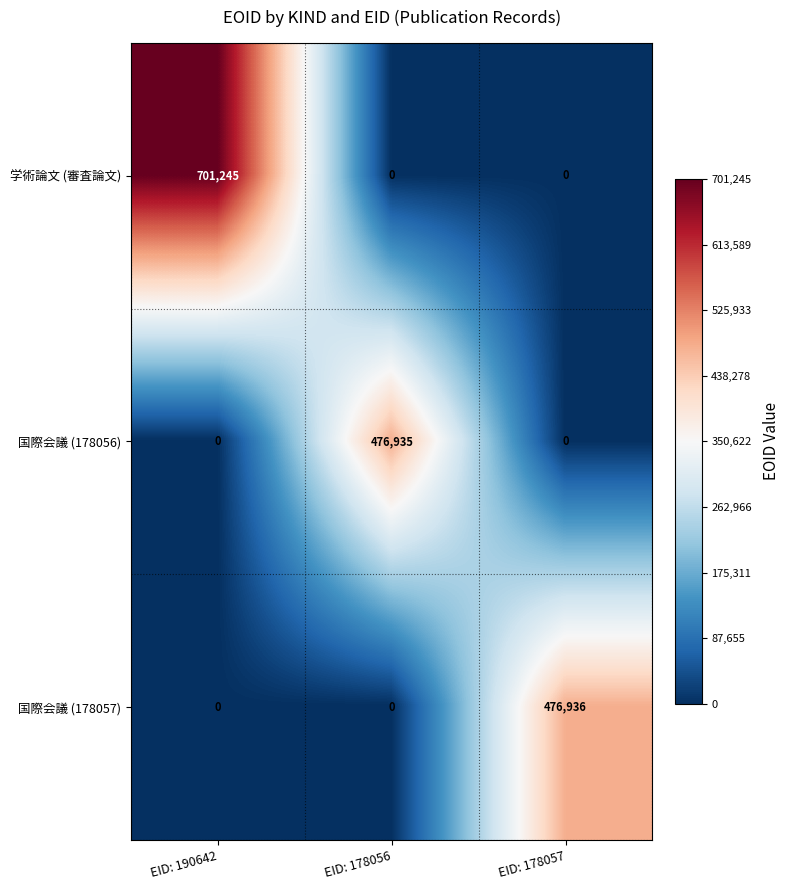

What is the spread (max minus min) of values at EID: 178056?

476935